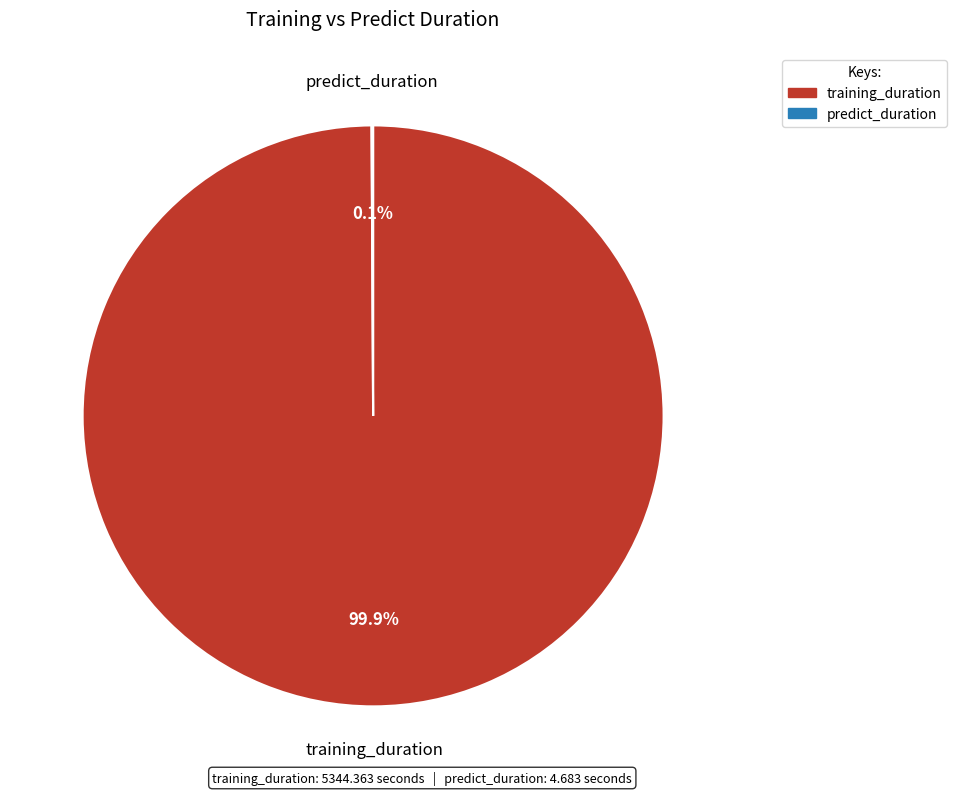

What percentage is NOT represented by training_duration?

0.1%